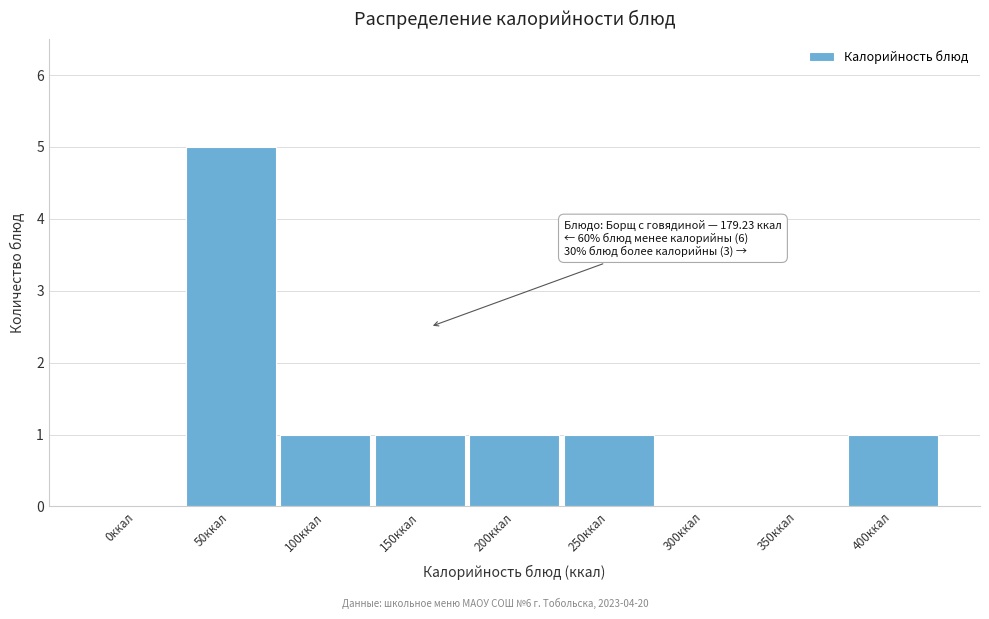

Reading left to right, extract all data points from this chart.

0ккал=0	50ккал=5	100ккал=1	150ккал=1	200ккал=1	250ккал=1	300ккал=0	350ккал=0	400ккал=1